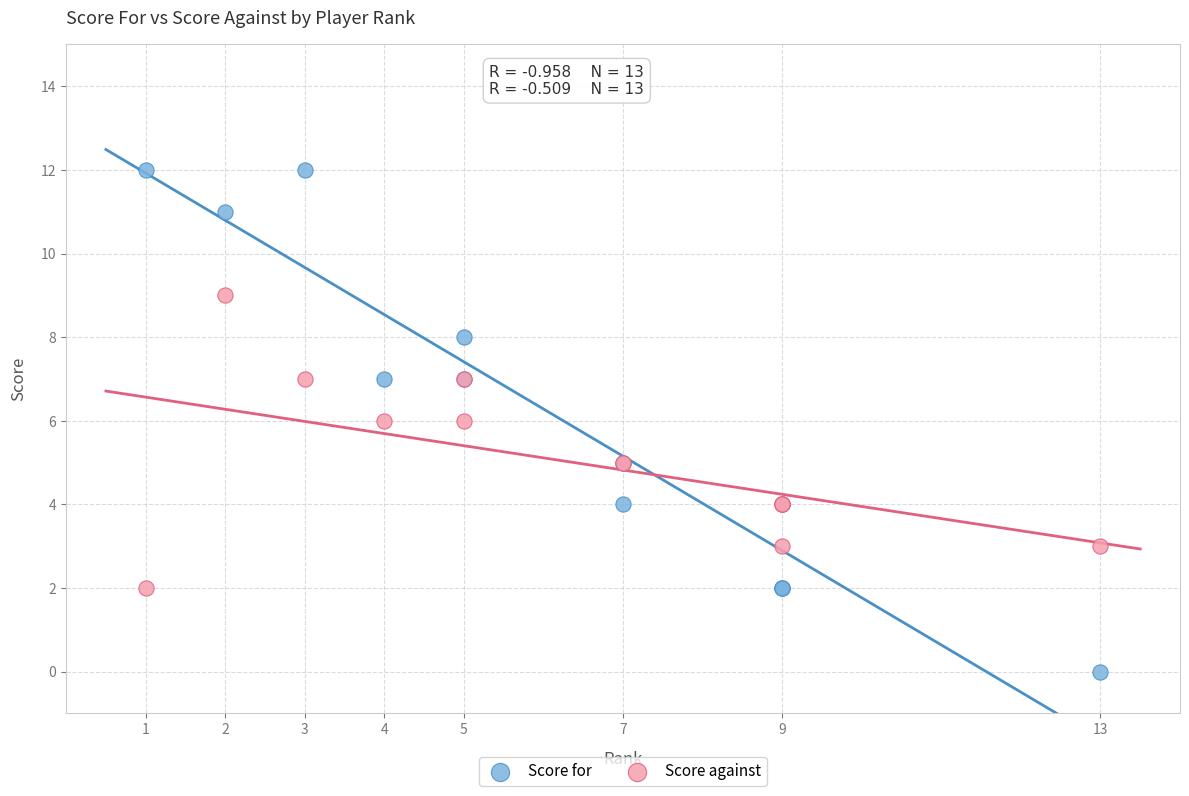

Which series reaches the minimum Y coordinate?

Score for